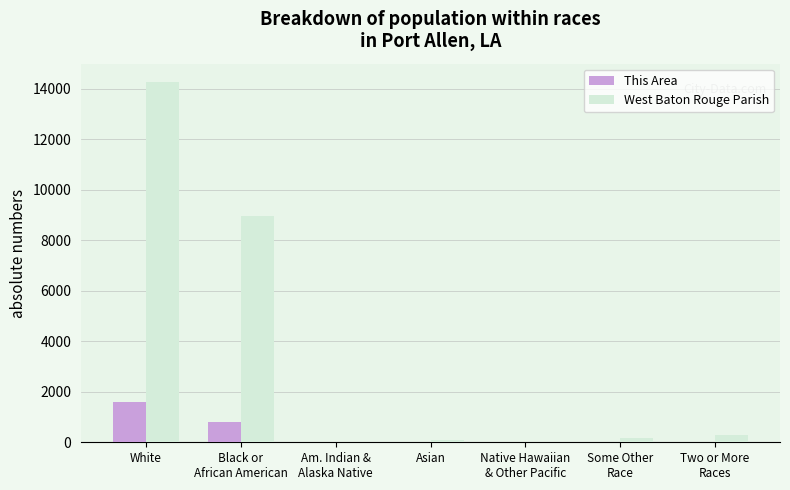

At which label does This Area reach its peak?

White